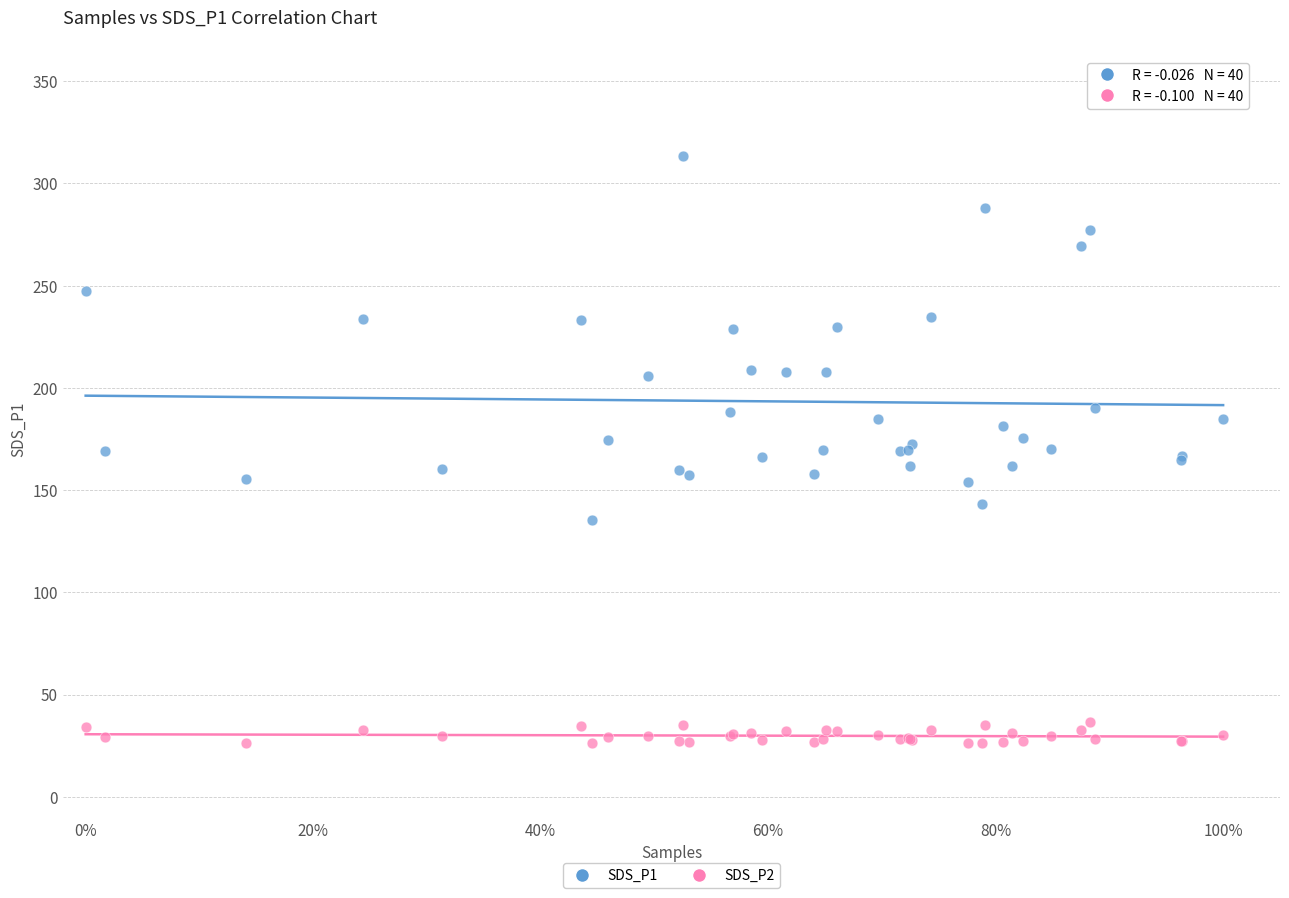

Which series contains the lowest Y value?

SDS_P2